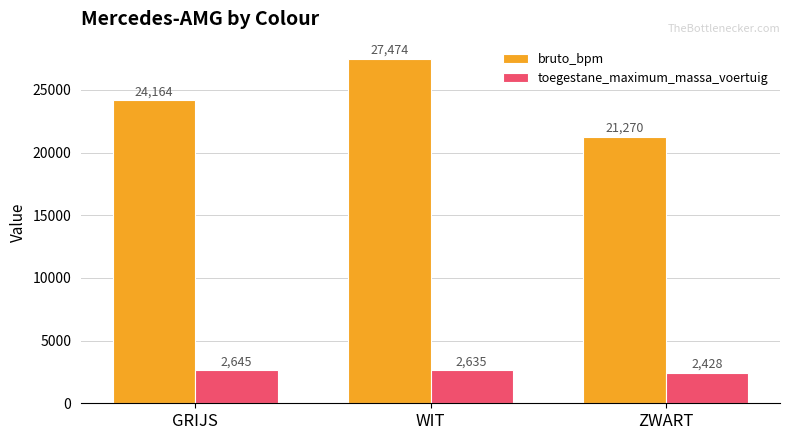

The bruto_bpm series shows 5117 at ZWART. True or false?

False